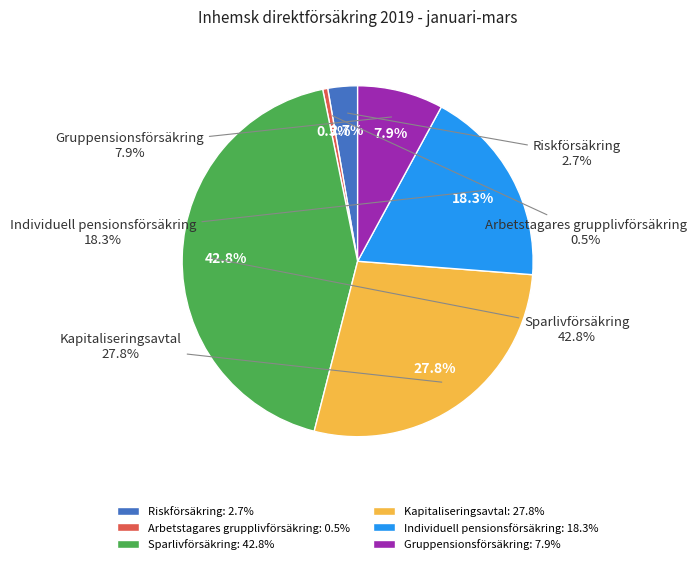

Combined, what portion of the pie is Sparlivförsäkring and Gruppensionsförsäkring?

50.7%